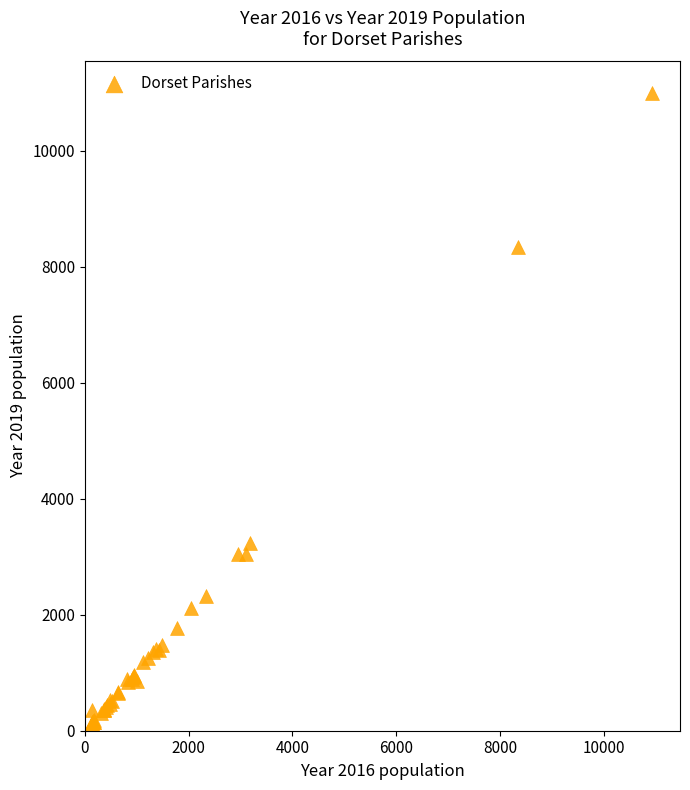

What Y value in the scatter plot is closest to 5559?

3233